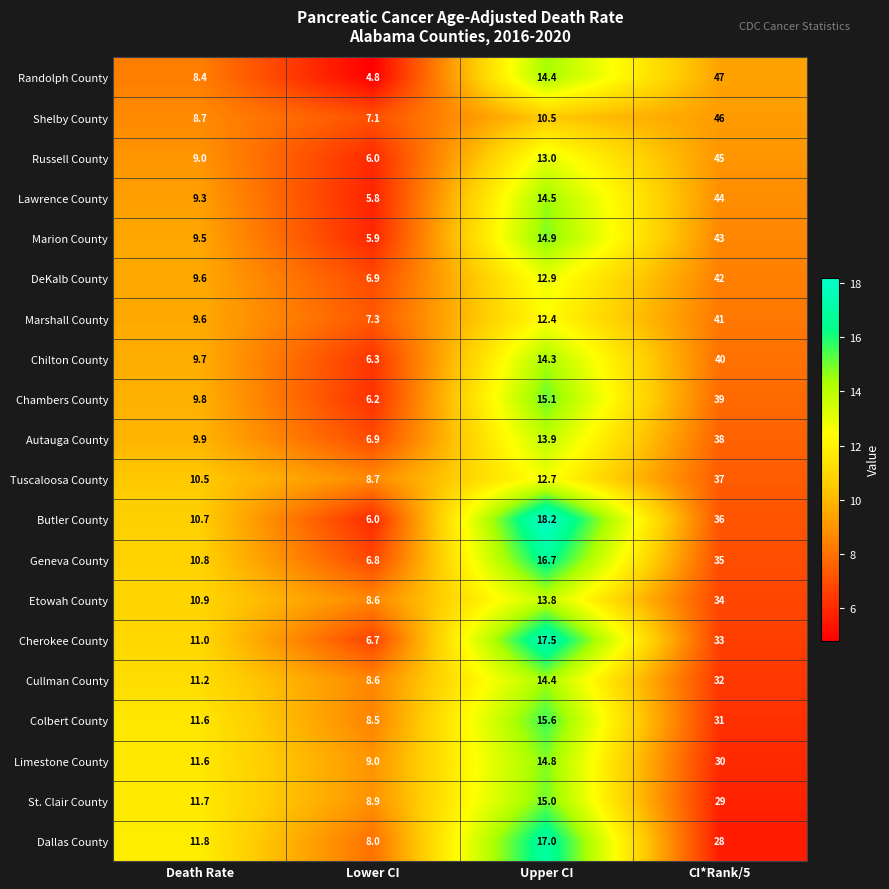

At which label does Randolph County reach its minimum?

Lower CI